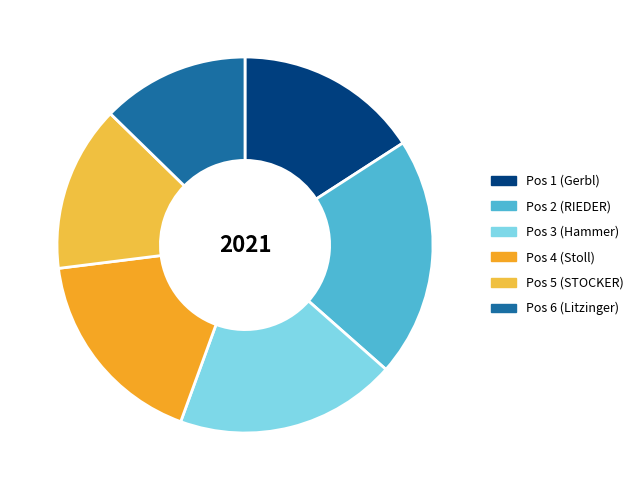

What is the smallest slice in the pie chart?

Pos 6 (Litzinger)